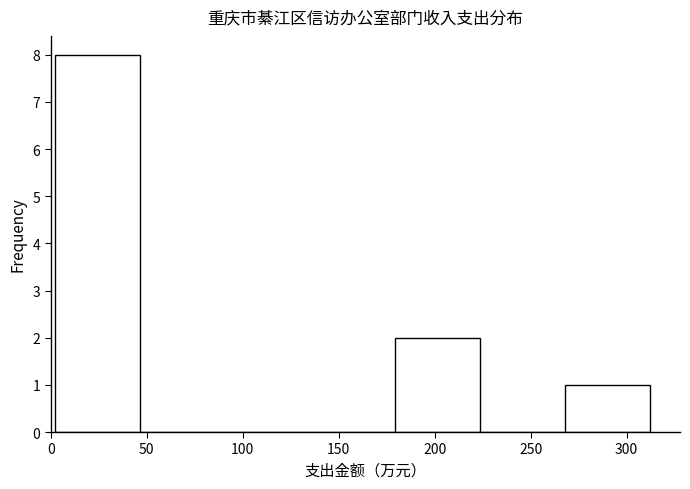

How tall is the bar that spans 180 to 225 on the x-axis? Neither the bar edges nor the heights are printed on the chart, so give them approximately, as read against the axes.

2